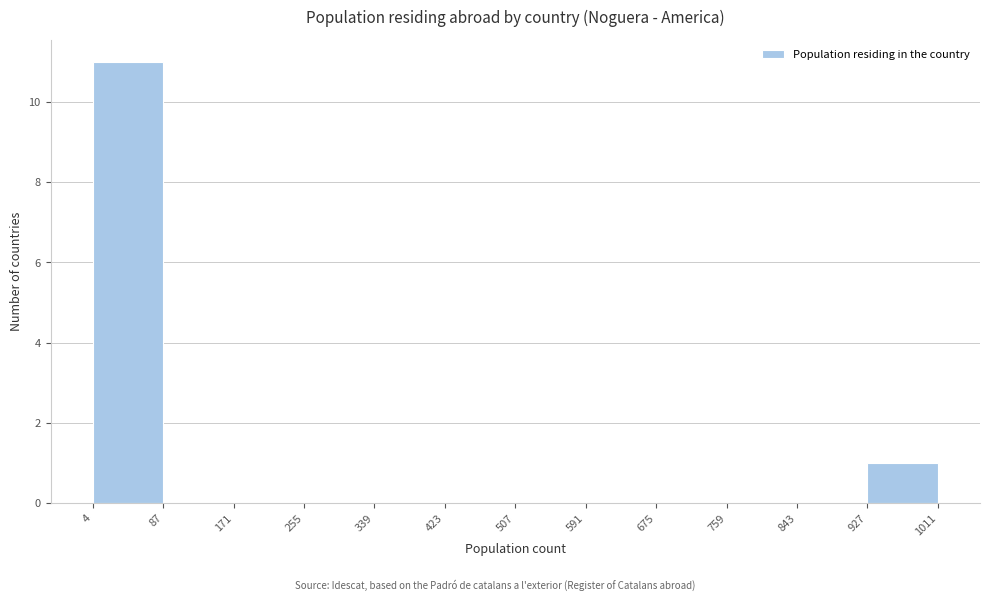

Which range on the x-axis has the tallest bar?

4 to 87